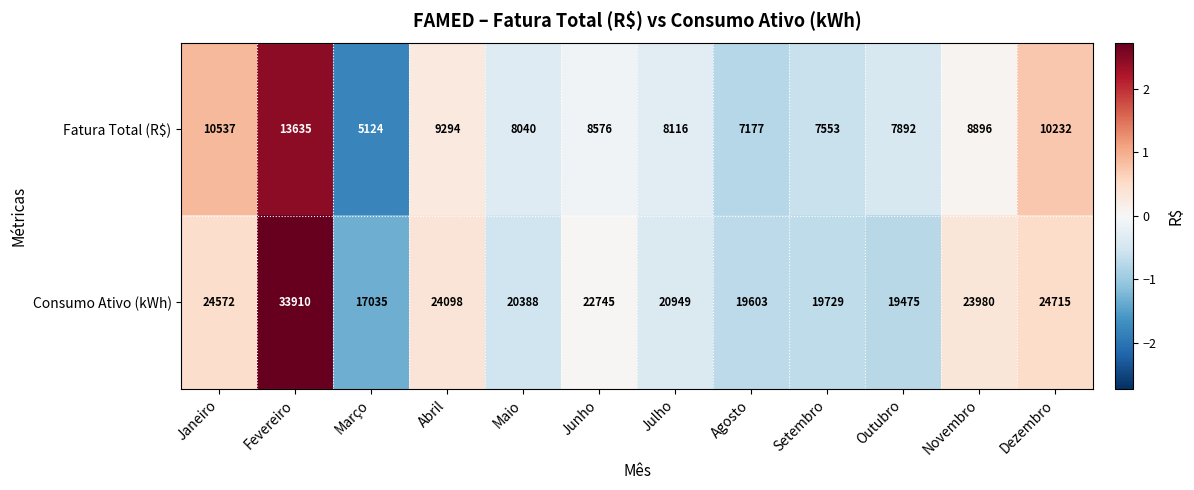

At Fevereiro, list the series in order from smallest to largest.

Fatura Total (R$), Consumo Ativo (kWh)